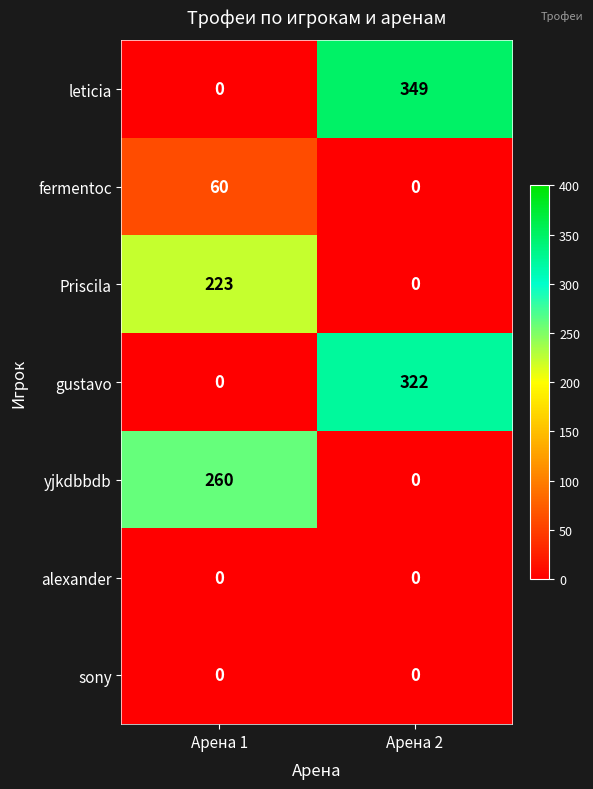

The fermentoc series shows 60 at Арена 1. True or false?

True